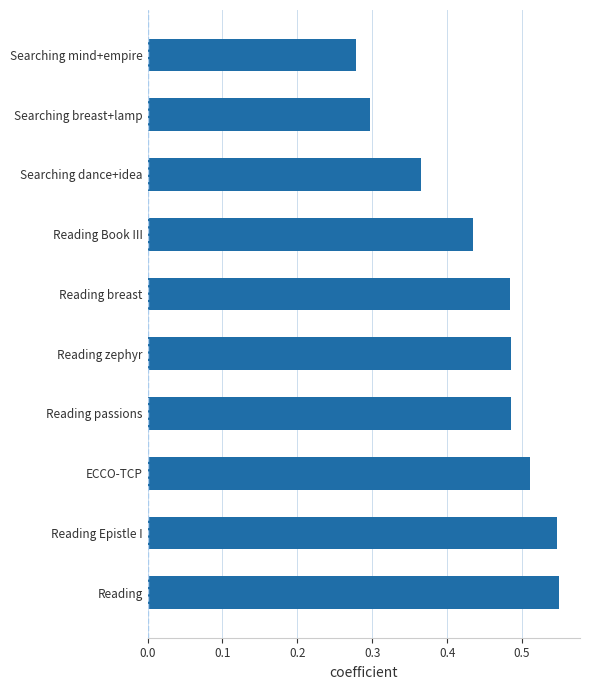

Is it true that the value at Reading breast is 0.7?

False